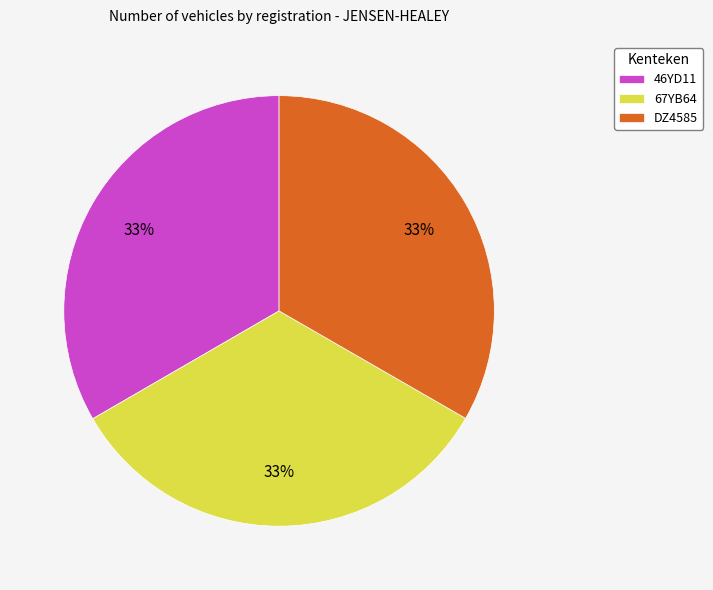

What is the ratio of the value at 67YB64 to the value at 46YD11?

1.0